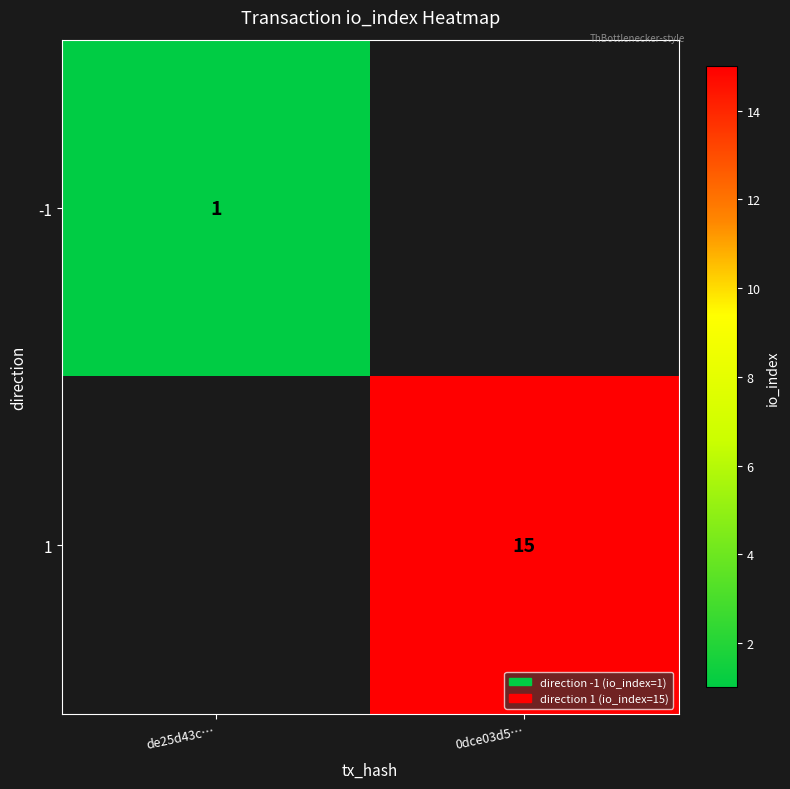

The value of 1 at 0dce03d5… is 20.6. True or false?

False